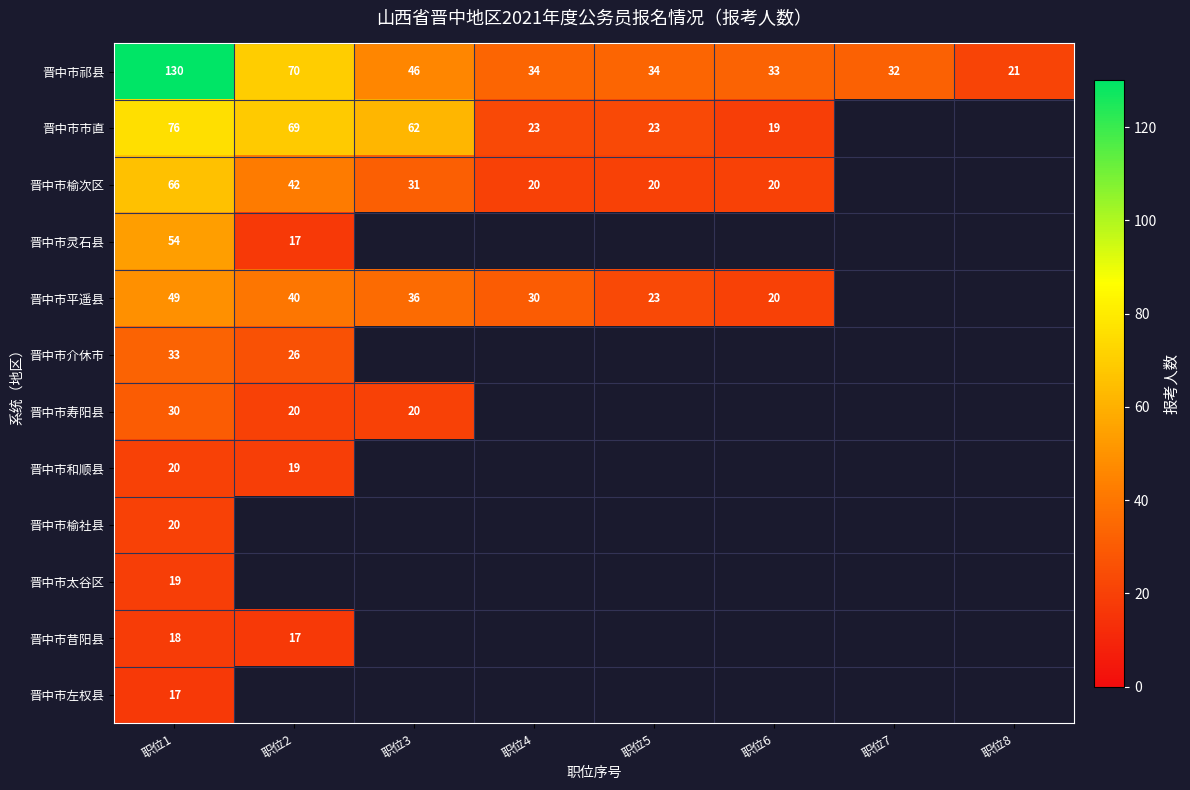

What is the lowest value of the 晋中市祁县 series?

21